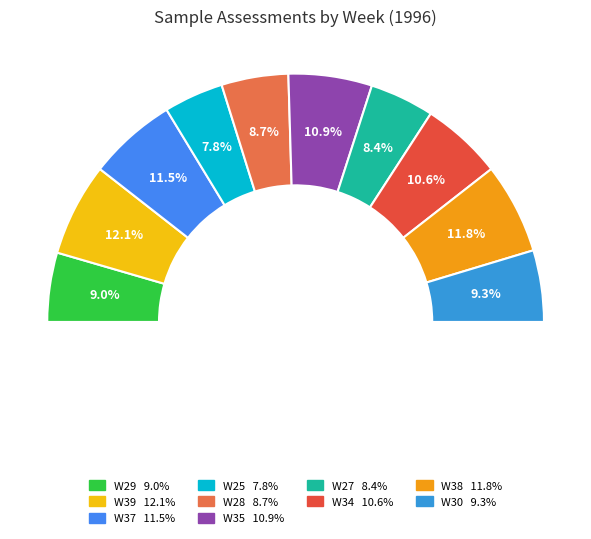

Rank the categories by value from lowest to highest.

W25, W27, W28, W29, W30, W34, W35, W37, W38, W39